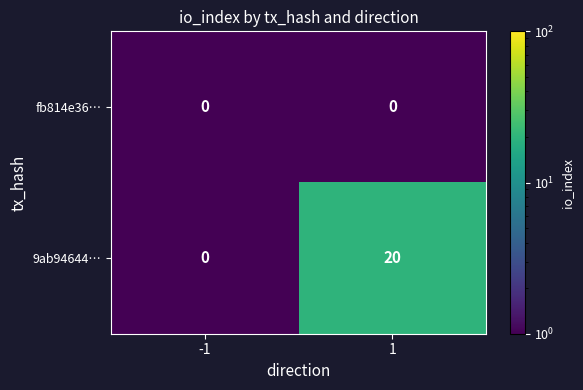

Reading right to left, transcribe all the data shown in this chart.

fb814e36…: 0	0
9ab94644…: 20	0